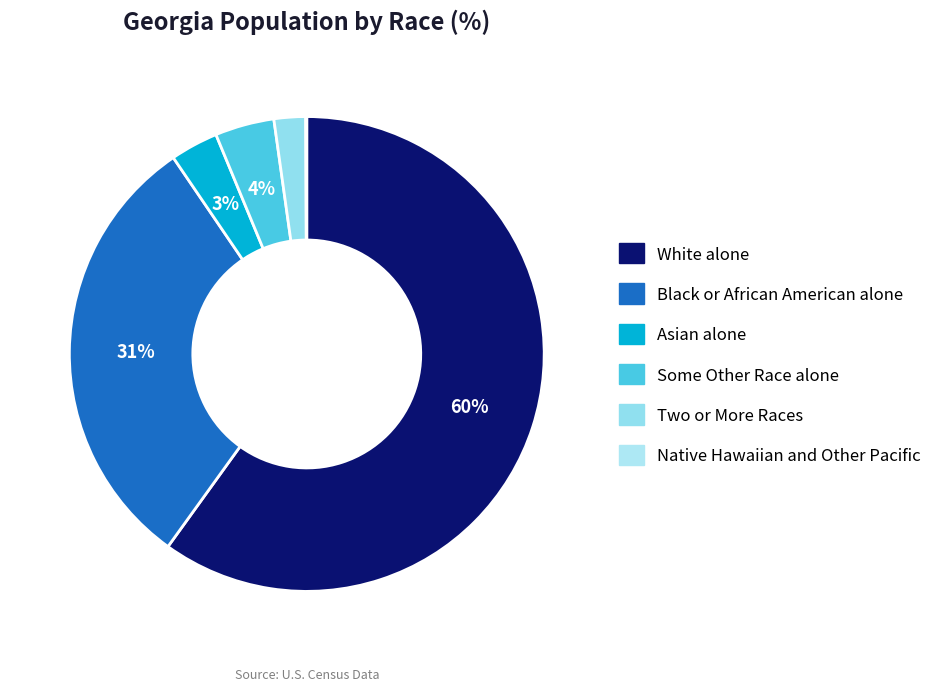

Which category has the biggest portion of the pie?

White alone